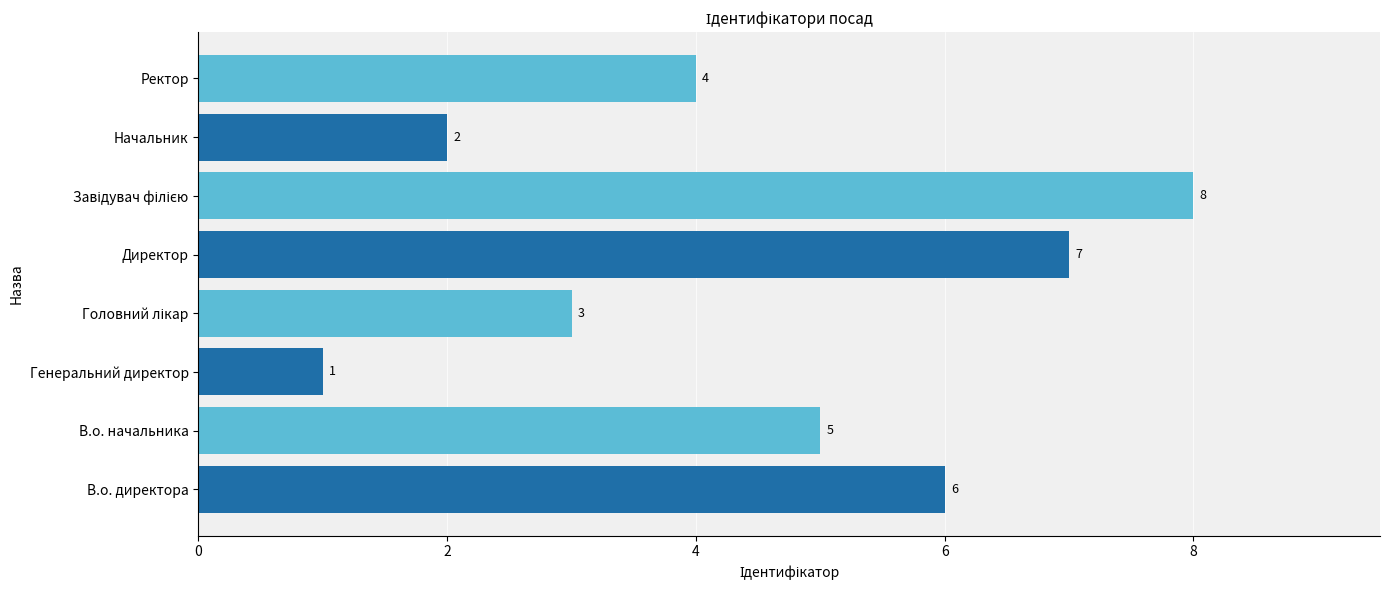

How many distinct data groups are displayed?

1